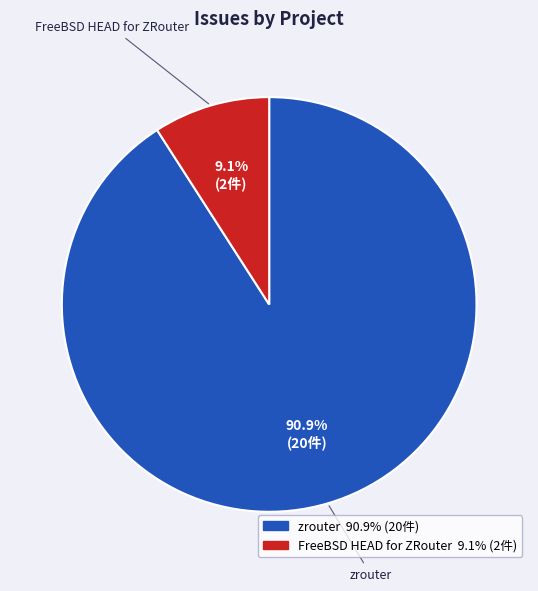

Between zrouter and FreeBSD HEAD for ZRouter, which is larger?

zrouter